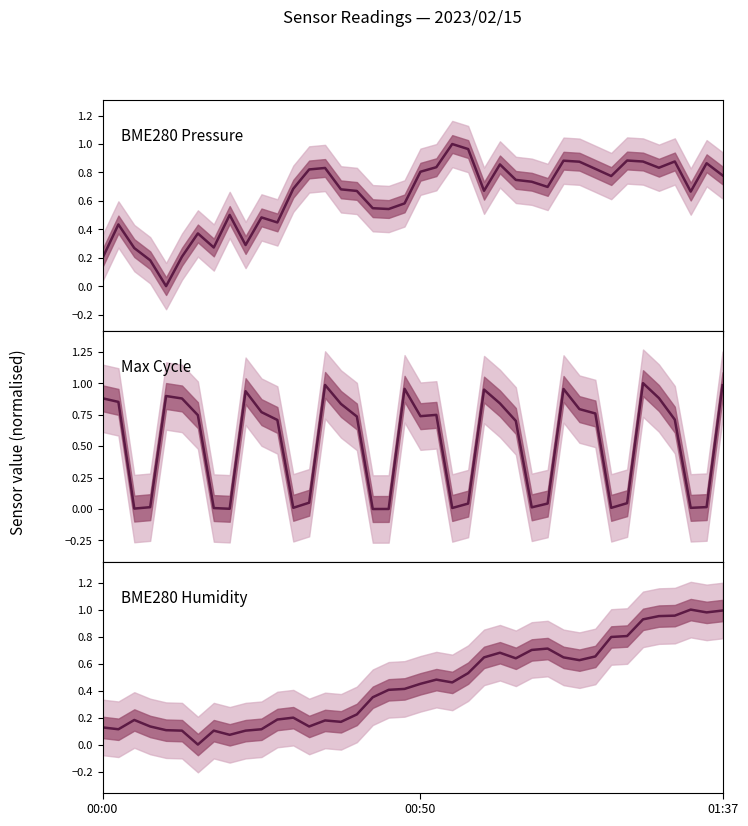

List the labels in order of Max Cycle value, smallest first.

17, 18, 8, 01:37, 7, 22, 32, 37, 12, 27, 3, 38, 23, 28, 33, 13, 26, 11, 36, 16, 20, 6, 21, 31, 10, 30, 15, 25, 00:50, 5, 00:00, 35, 4, 9, 24, 29, 19, 39, 14, 34